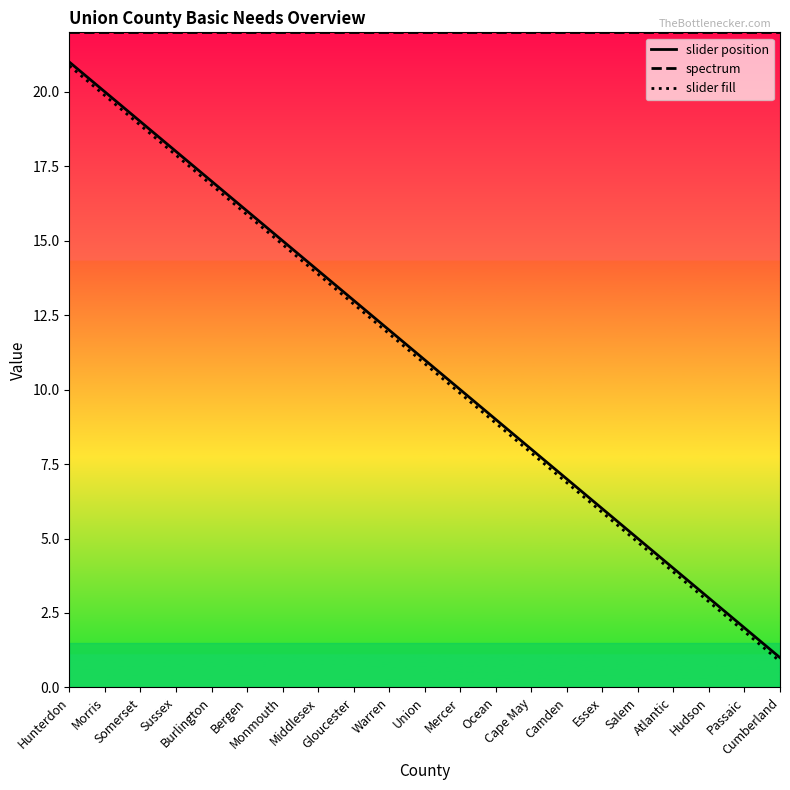

What is the spread (max minus min) of values at Gloucester?

9.1